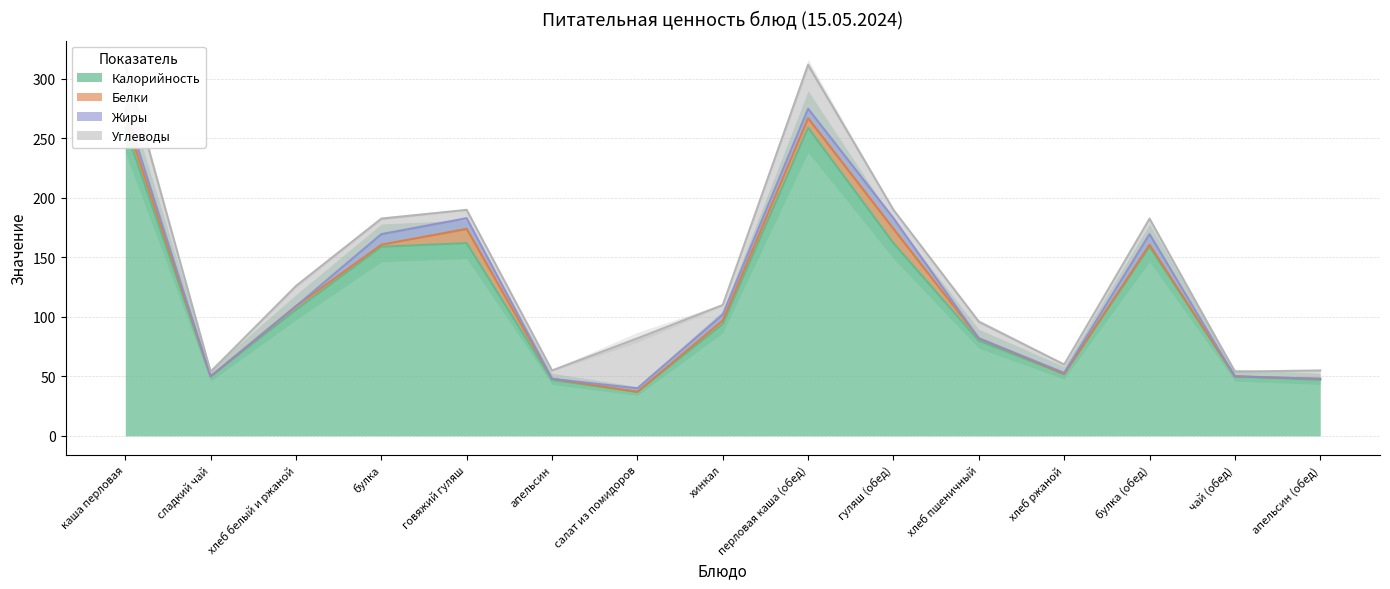

Reading left to right, transcribe all the data shown in this chart.

Калорийность: 259.0	50.0	106.0	159.0	162.0	47.0	37.0	94.0	259.0	162.0	80.0	52.0	159.0	50.0	47.0
Белки: 8.0	0.0	3.0	1.7	12.0	1.0	0.0	3.0	8.0	12.0	2.0	0.0	1.7	0.0	1.0
Жиры: 8.0	0.0	0.0	8.9	9.0	0.0	3.0	5.0	8.0	9.0	0.0	1.0	8.9	0.0	0.0
Углеводы: 37.0	4.0	17.0	13.0	7.0	7.0	42.0	8.0	37.0	7.0	14.0	7.0	13.0	4.0	7.0